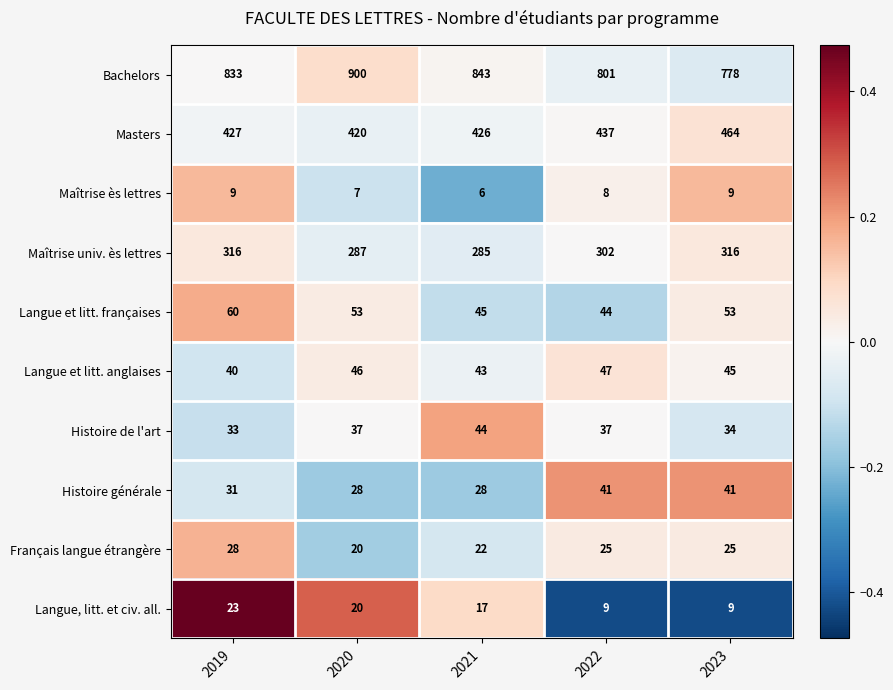

How many distinct data groups are displayed?

10